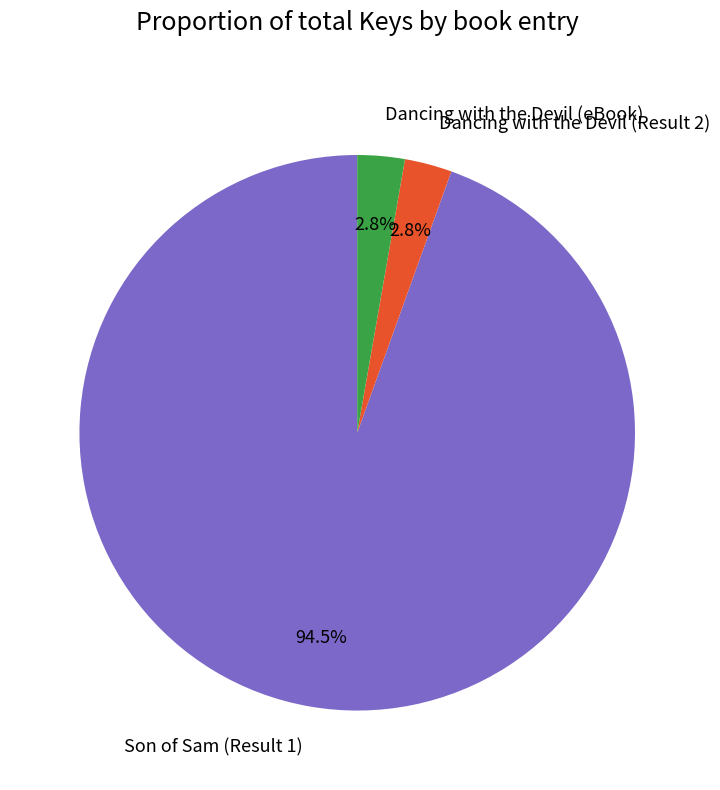

How many slices are in this pie chart?

3